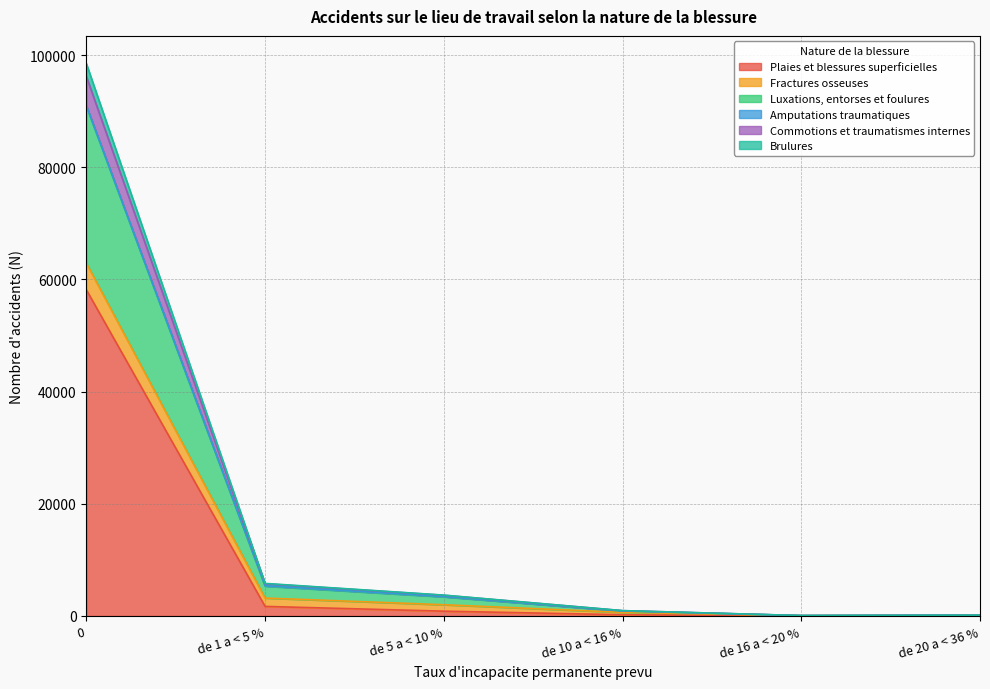

What is the difference between the maximum and minimum values in the Plaies et blessures superficielles series?

58144